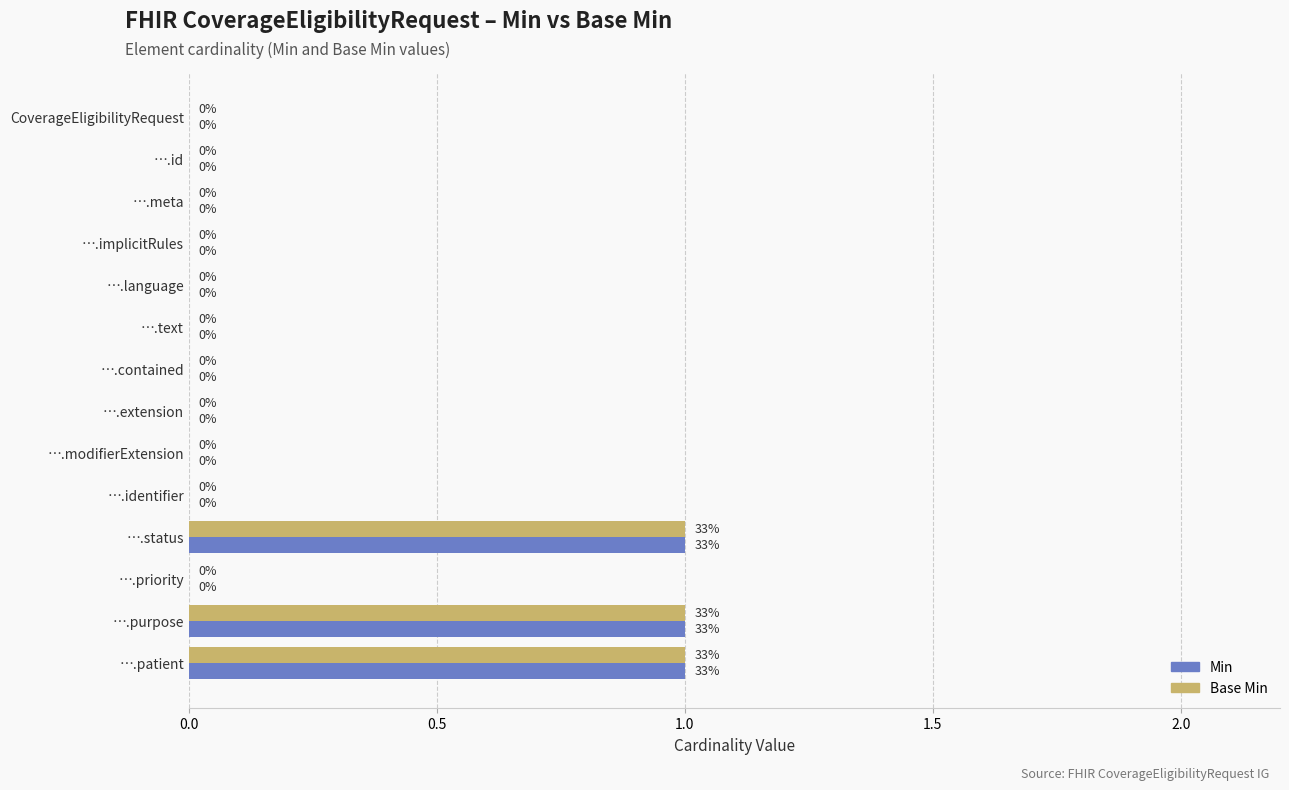

The Min series shows 1 at ….extension. True or false?

False